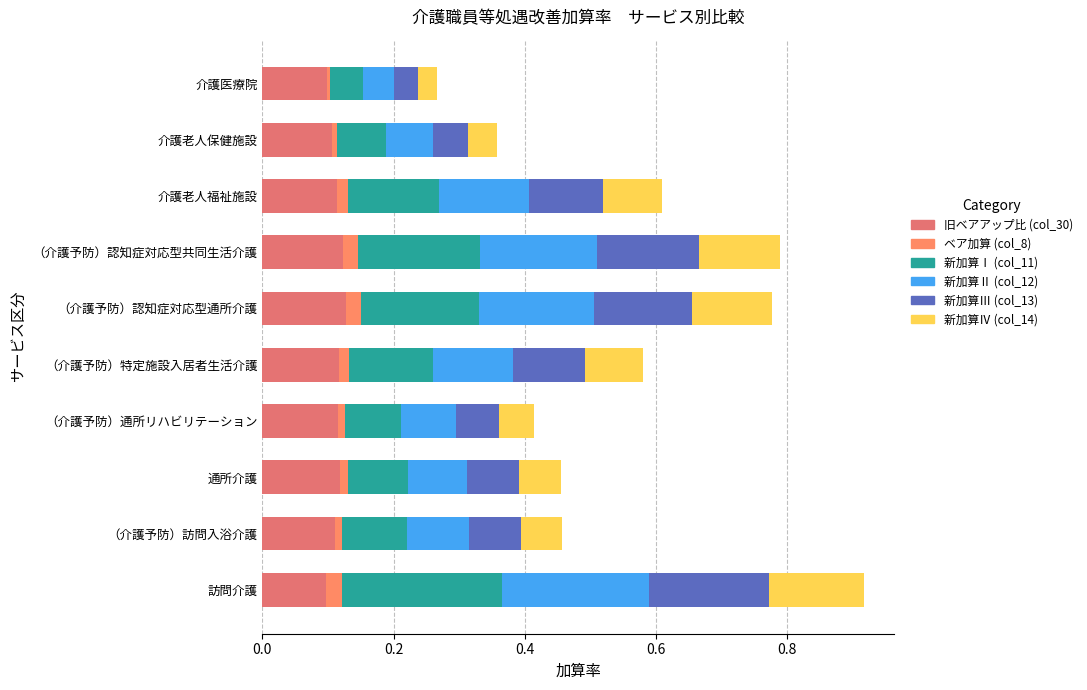

Count the number of categories in the chart.

10